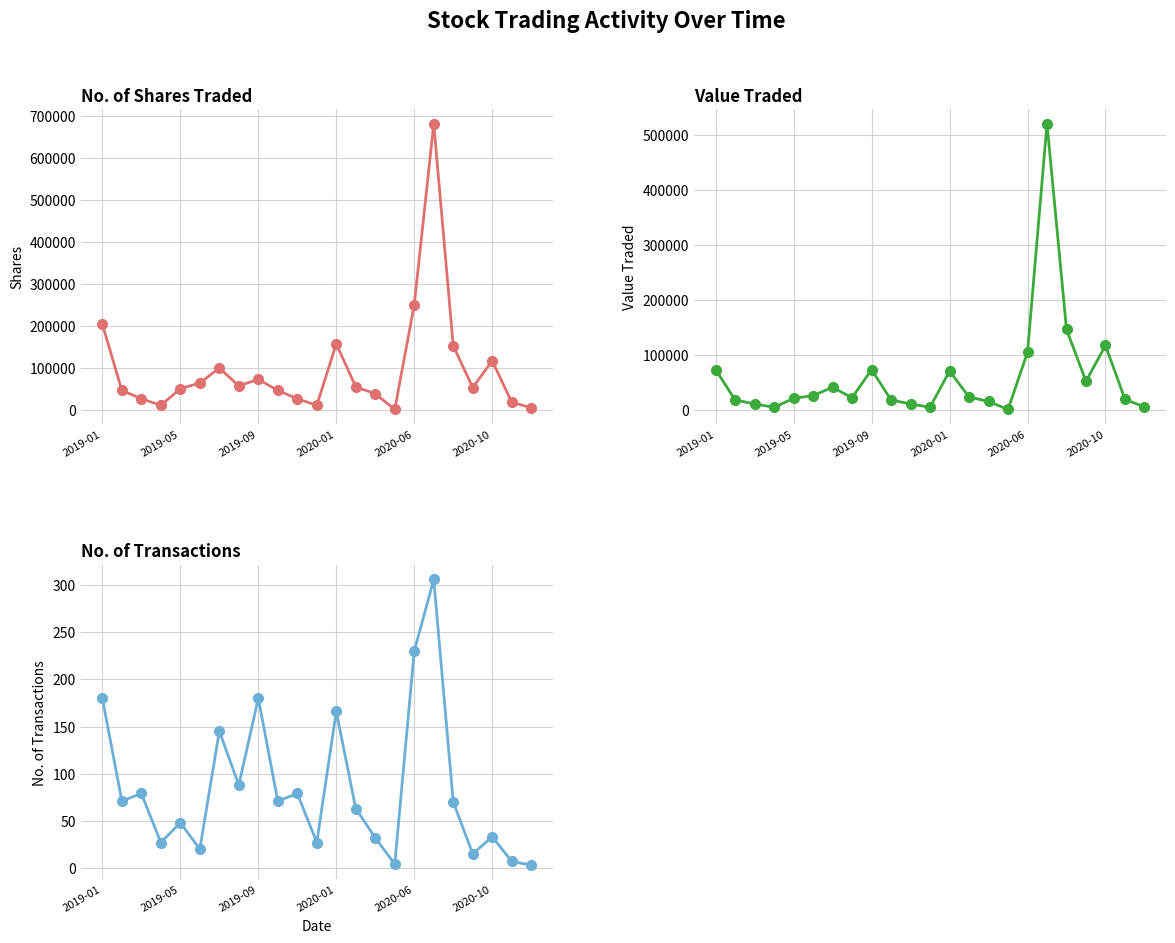

Which series has the widest spread of values?

No. of Shares